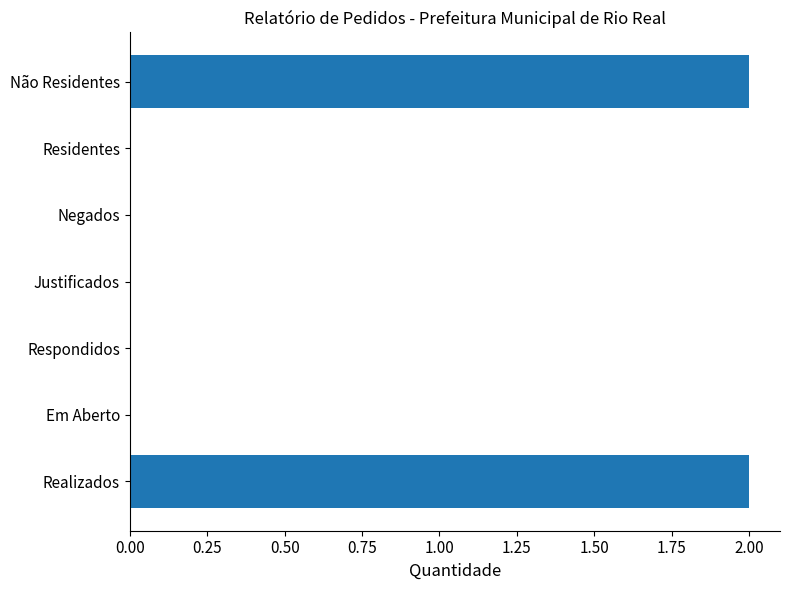

How many distinct data groups are displayed?

1